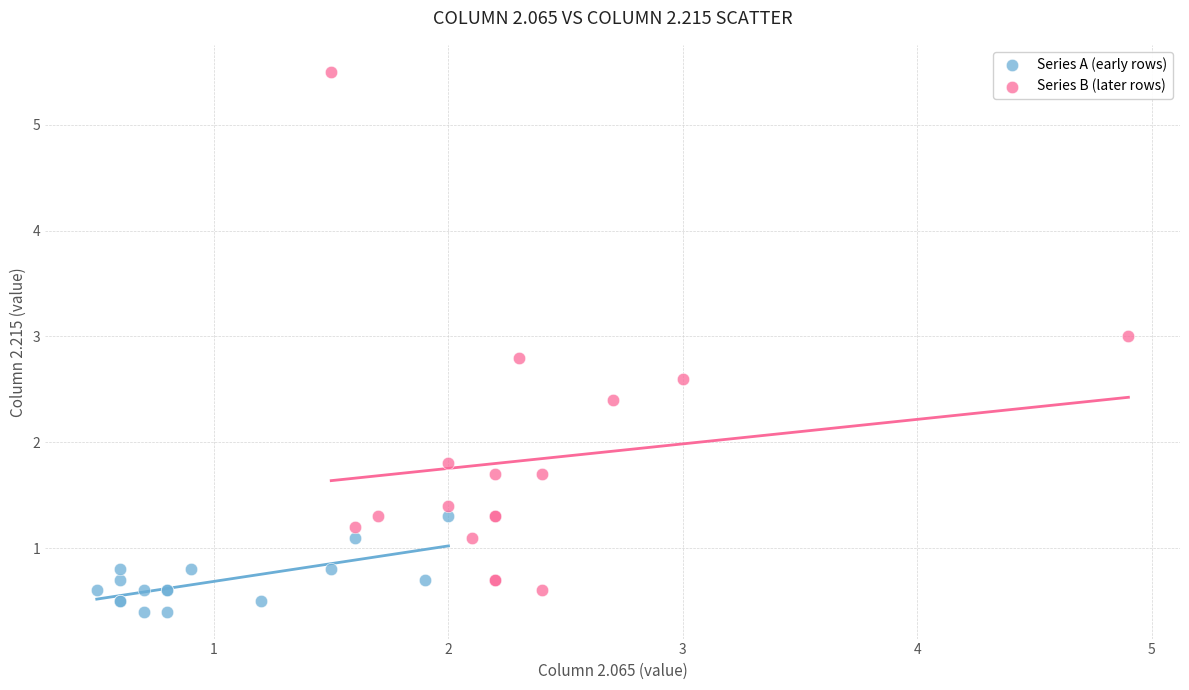

Which series reaches the maximum Y coordinate?

Series B (later rows)